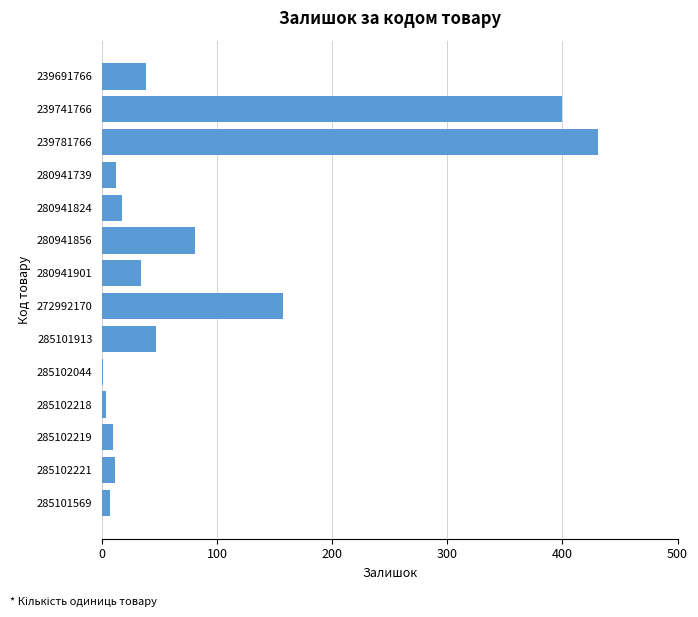

What is the change in value from 280941824 to 239781766?

+414